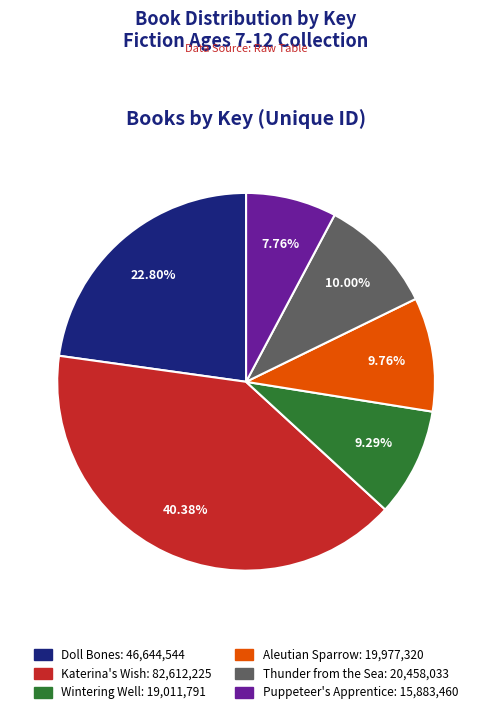

Between Thunder from the Sea: 20,458,033 and Wintering Well: 19,011,791, which is larger?

Thunder from the Sea: 20,458,033